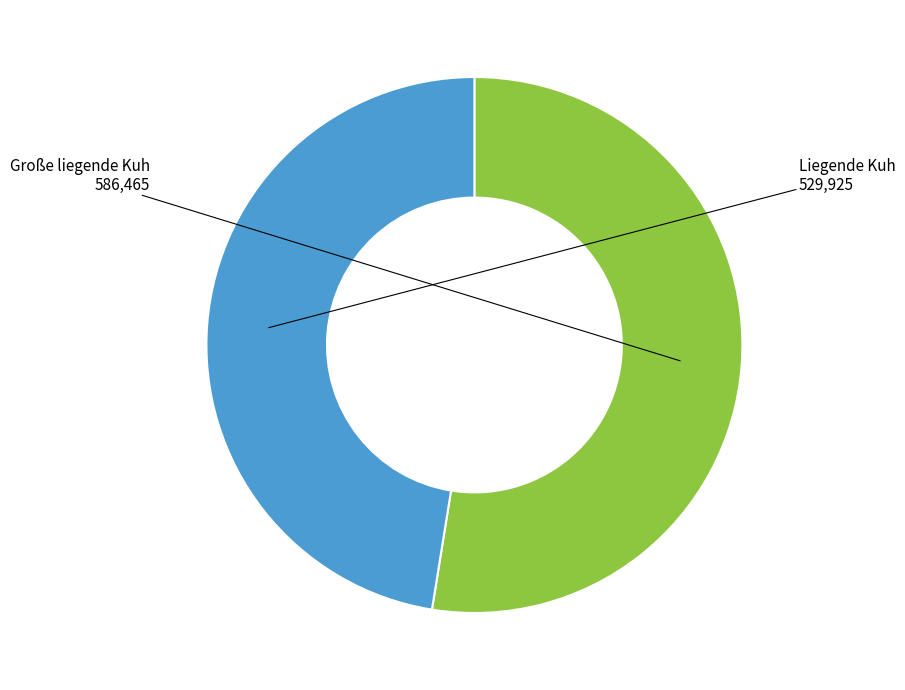

Is there a majority slice in this chart?

Yes